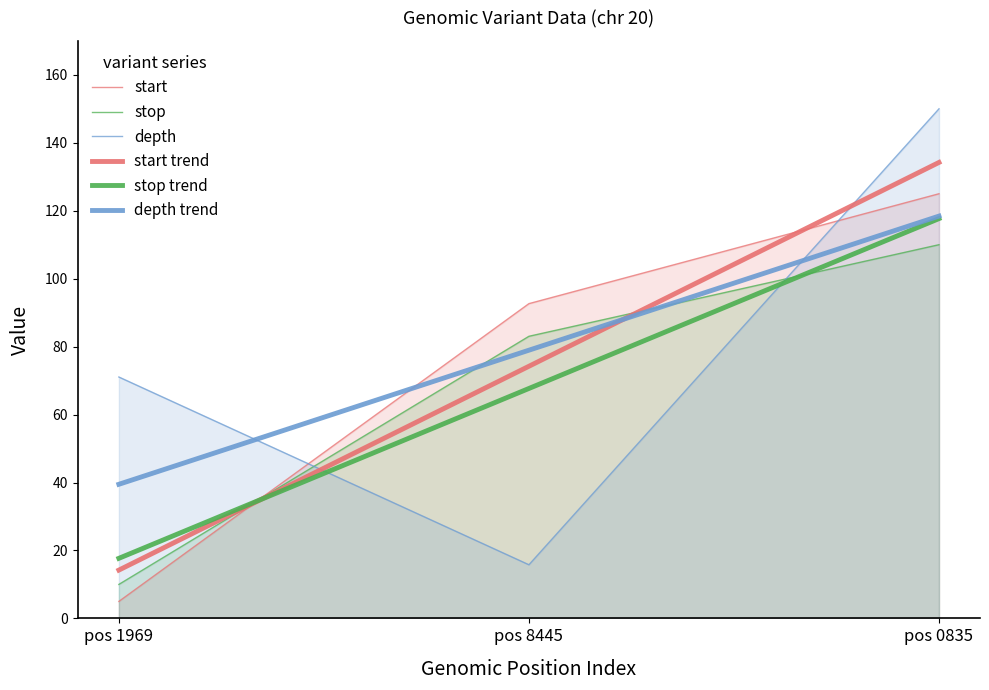

Which series has the widest spread of values?

depth